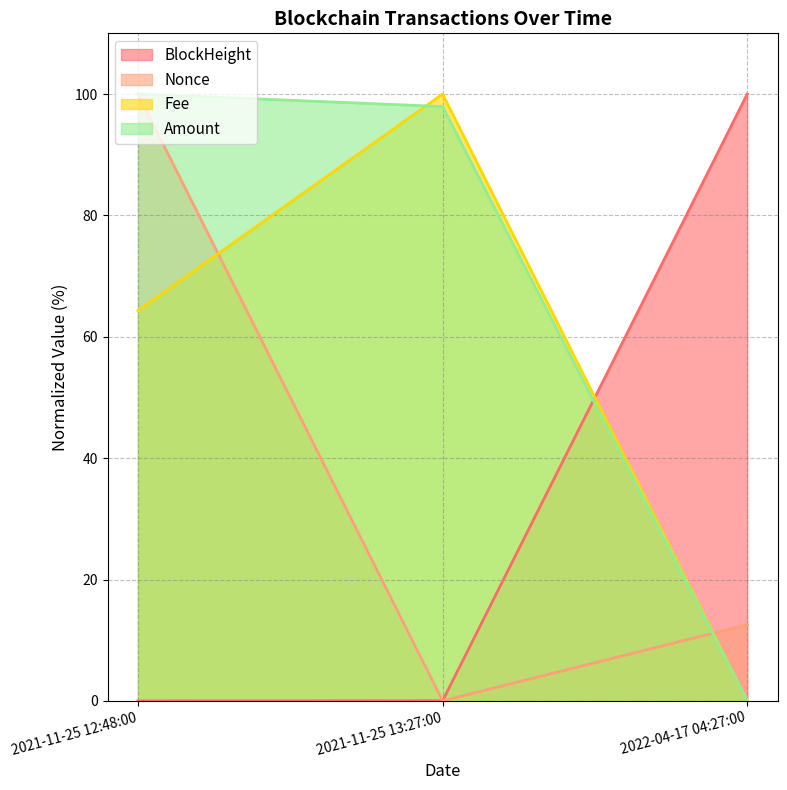

How many data points in Fee are less than 64?

1